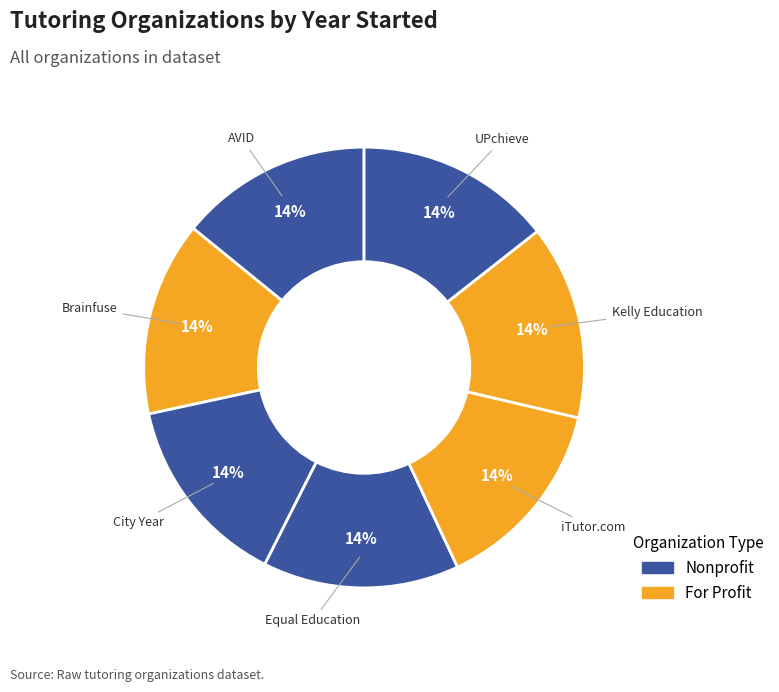

Rank the categories by value from lowest to highest.

AVID, City Year, Brainfuse, Kelly Education, iTutor.com, UPchieve, Equal Education